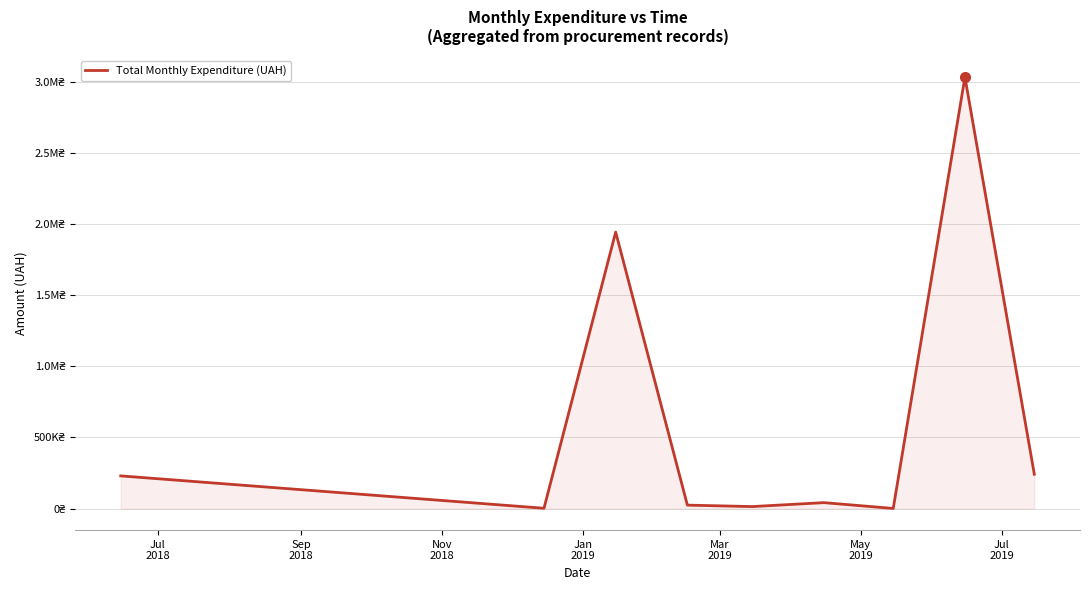

Is this an area chart (filled region under the line)?

Yes